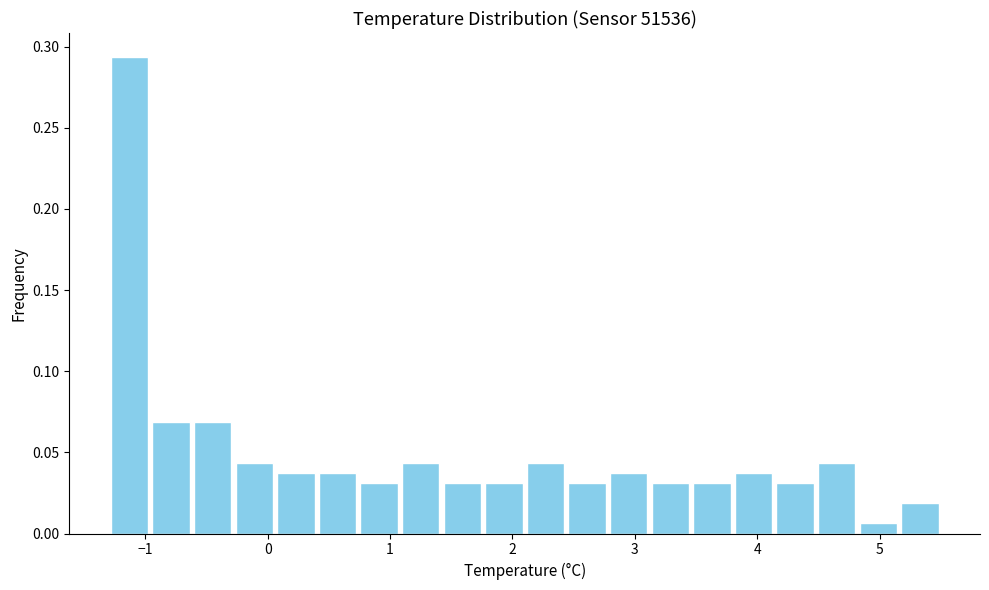

Around what value on the x-axis is the tallest bar? Give the approximate position of its centre, as read against the axis.

-1.1